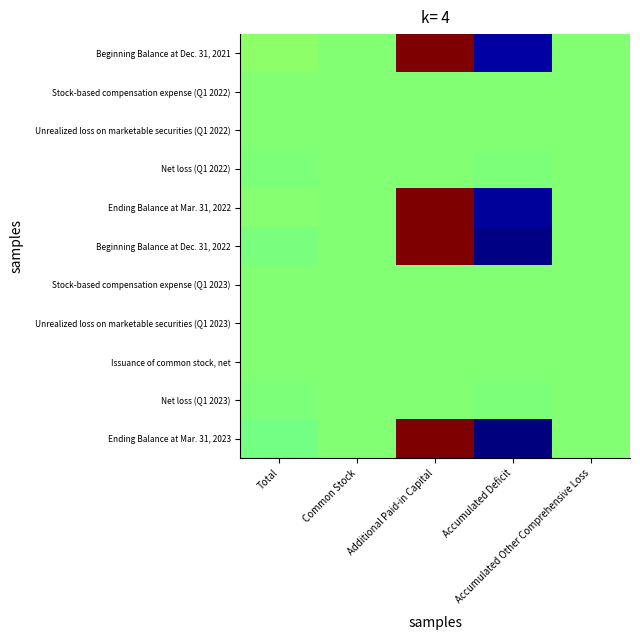

Which series has the widest spread of values?

Ending Balance at Mar. 31, 2023